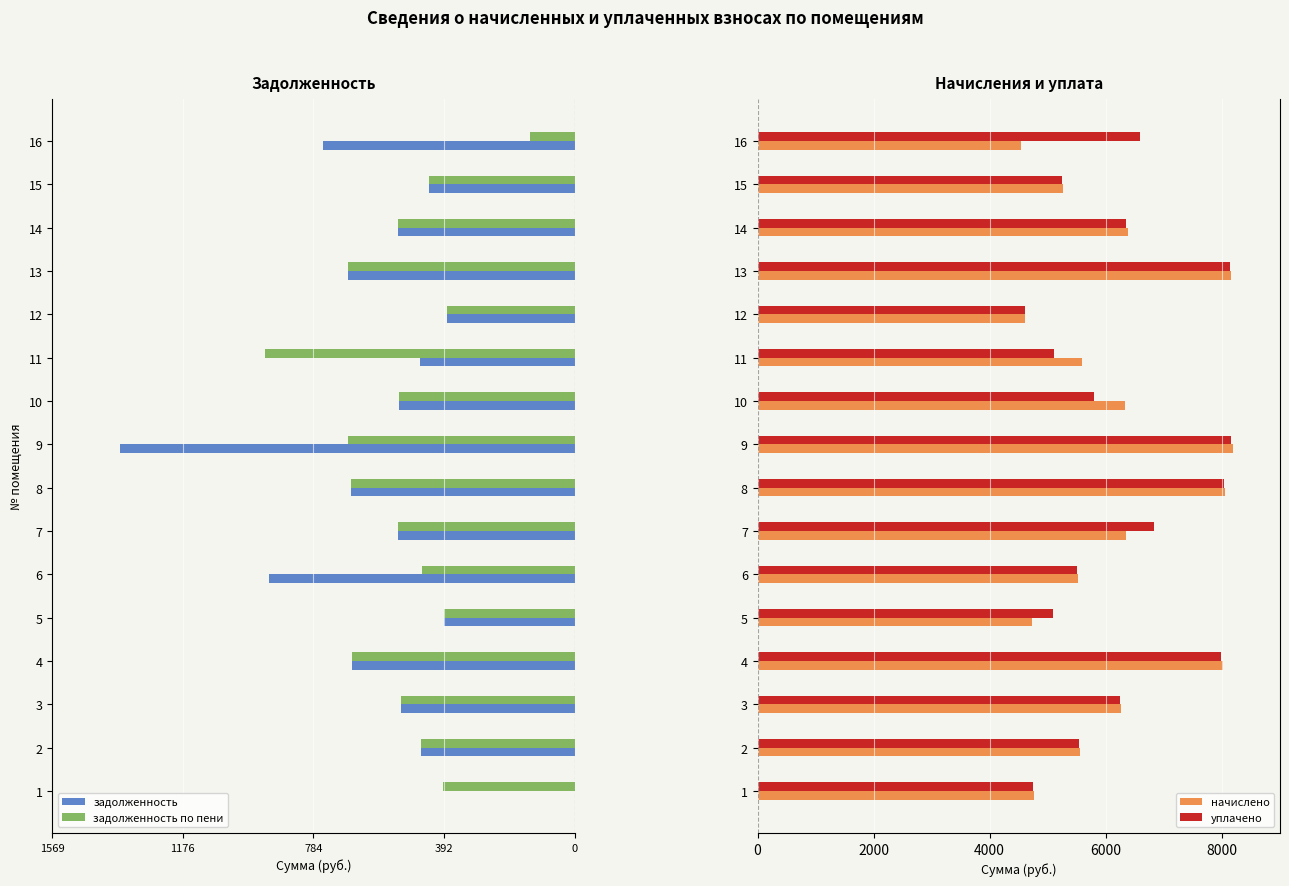

Is the value of уплачено at 13 greater than the value of начислено at 15?

Yes